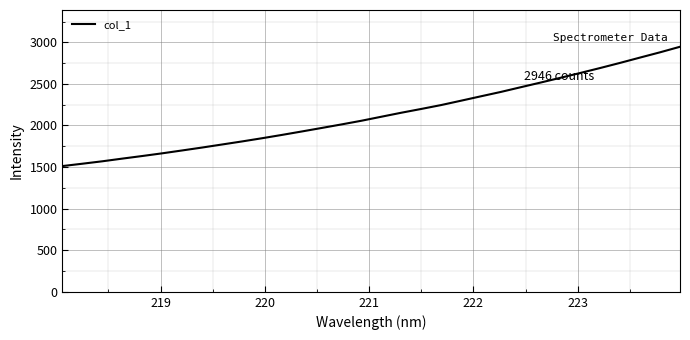

What is the difference between the maximum and minimum values?

1434.3